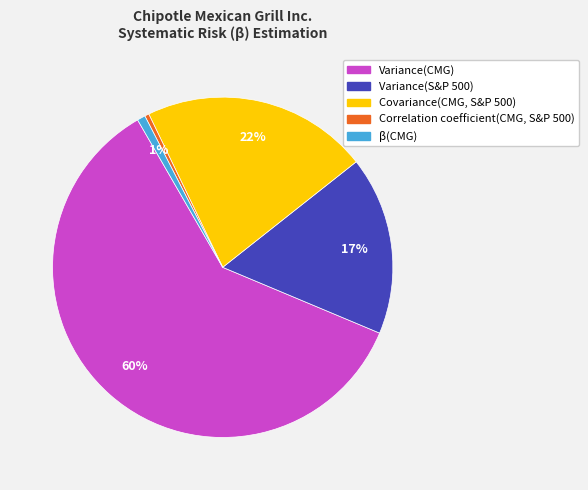

To the nearest percent, what is the average slice percentage?

20%